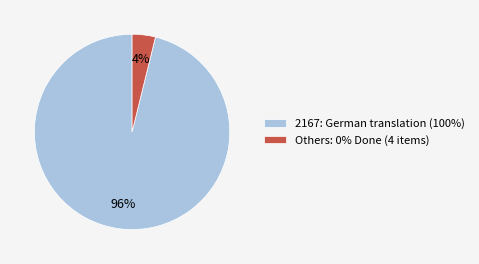

What is the smallest slice in the pie chart?

Others: 0% Done (4 items)